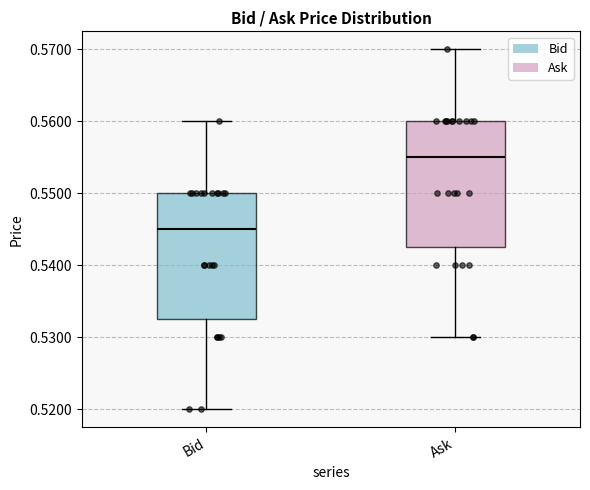

Reading left to right, read every box against the y-axis: the position of its median line, the range the box covers, and the ends of its whiskers. The values are not printed on the chart, so give them approximately, as read against the axis.

Bid: median 0.545, box 0.533 to 0.550, whiskers 0.520 to 0.560
Ask: median 0.555, box 0.543 to 0.560, whiskers 0.530 to 0.570